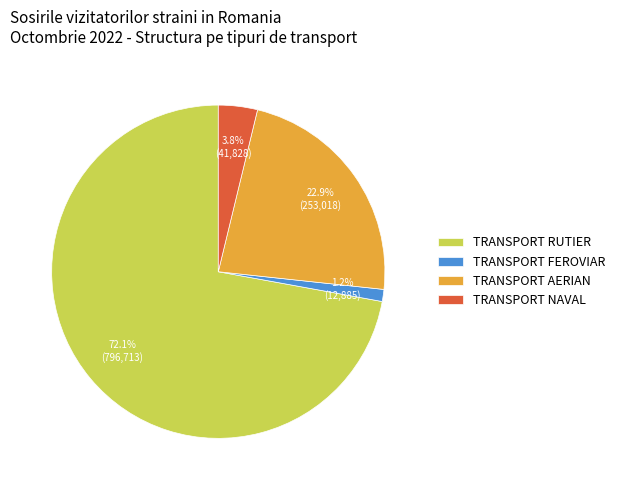

Which slice is the smallest?

TRANSPORT FEROVIAR